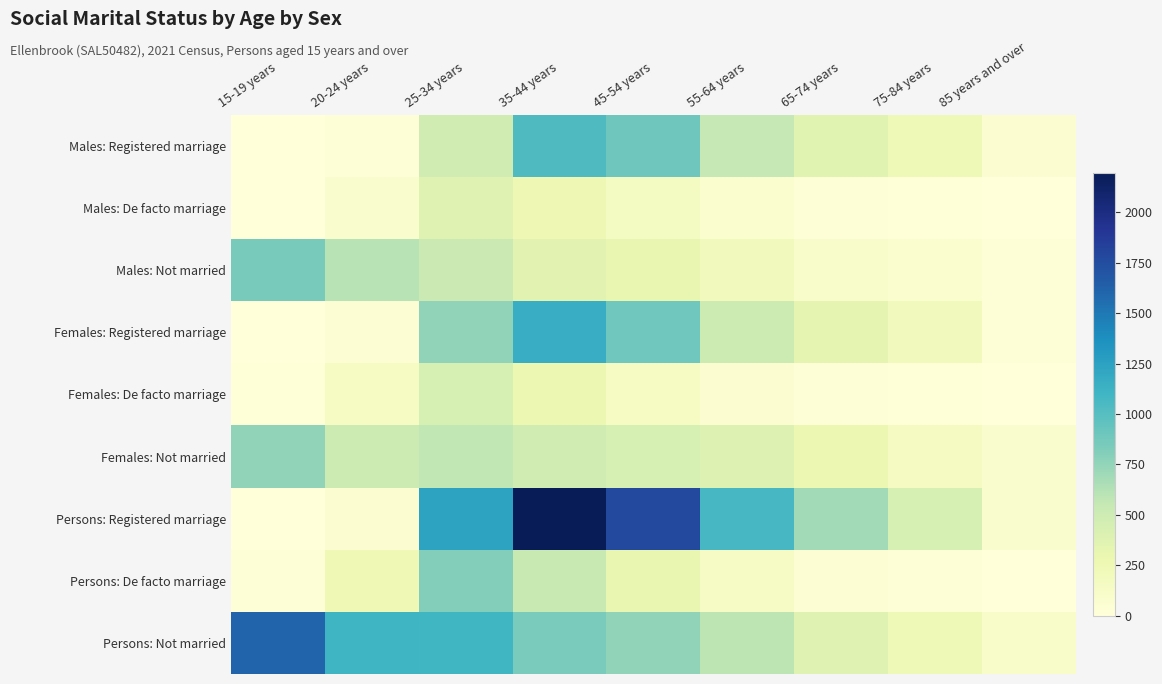

Rank the series at 75-84 years from highest to lowest value.

Persons: Registered marriage, Males: Registered marriage, Persons: Not married, Females: Registered marriage, Females: Not married, Males: Not married, Persons: De facto marriage, Males: De facto marriage, Females: De facto marriage